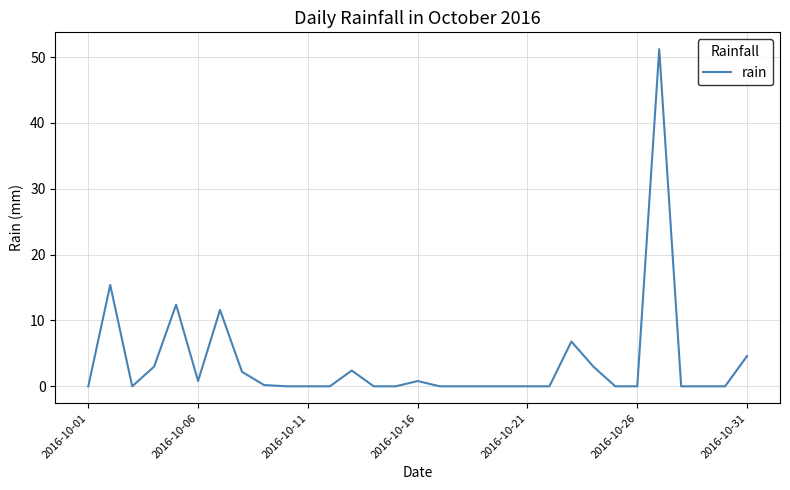

What is the maximum value shown in the chart?

51.2